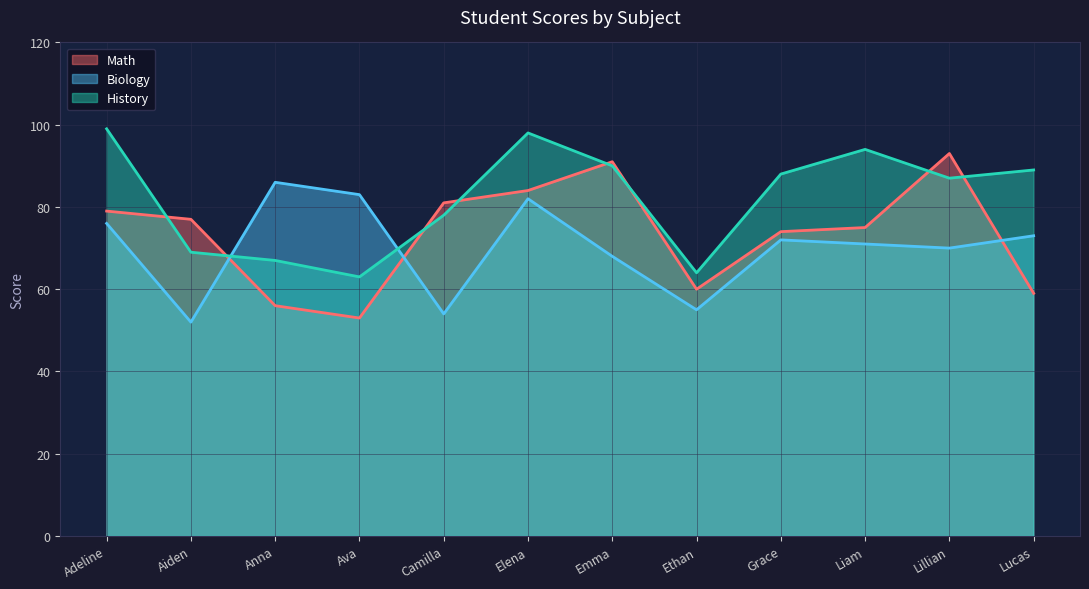

Read the Biology value at Lillian, to the nearest 5.

70